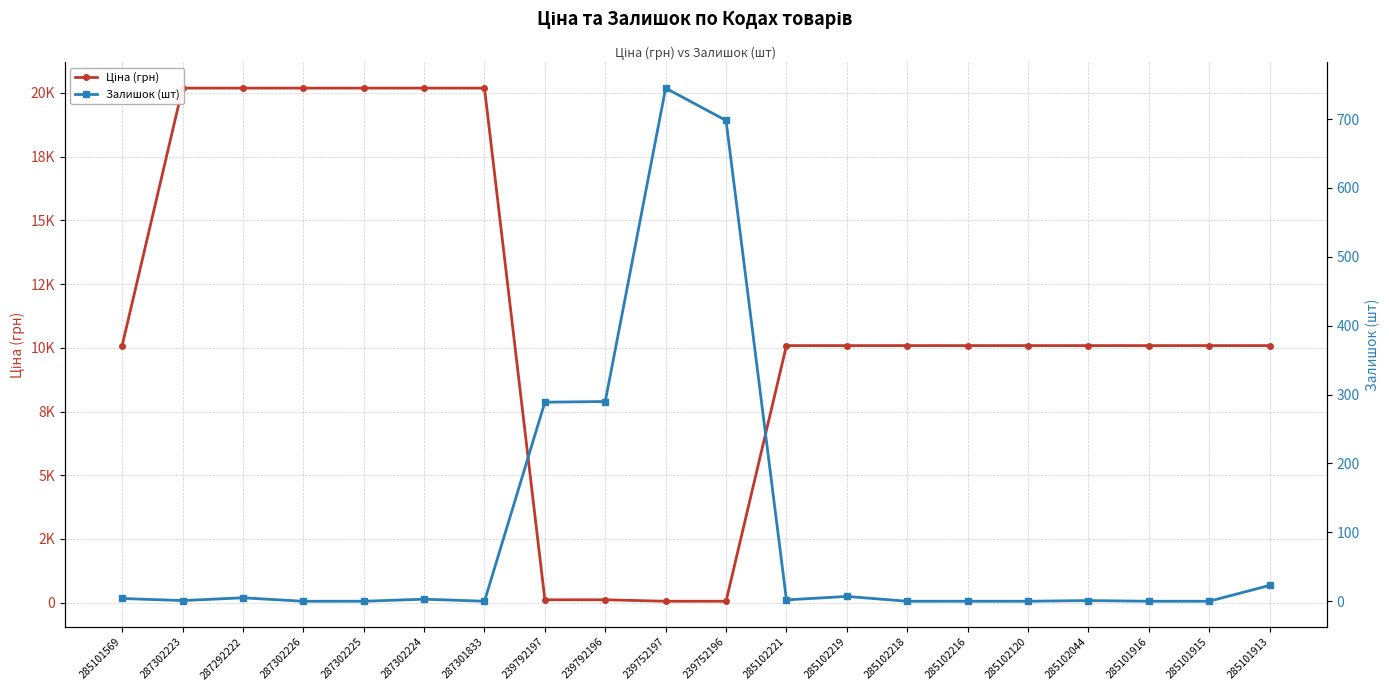

True or false: Залишок (шт) has a value of 0.0 at 285102216.

True